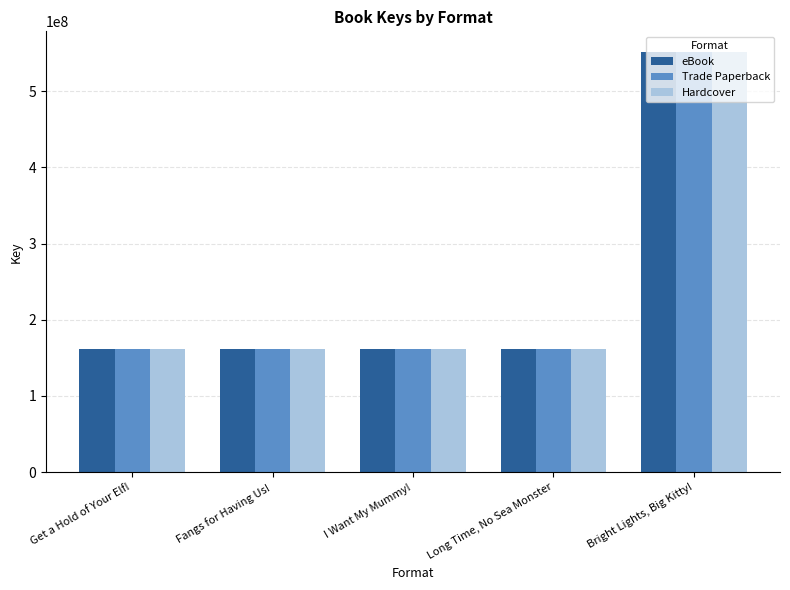

At which category is the sum across all series the highest?

Bright Lights, Big Kitty!